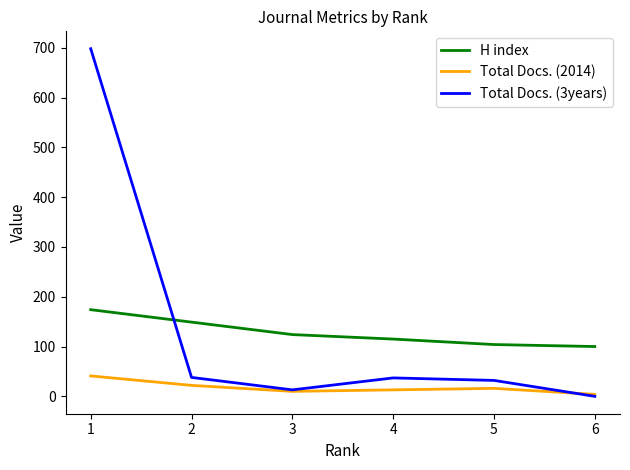

At how many categories does at least one series exceed 659?

1